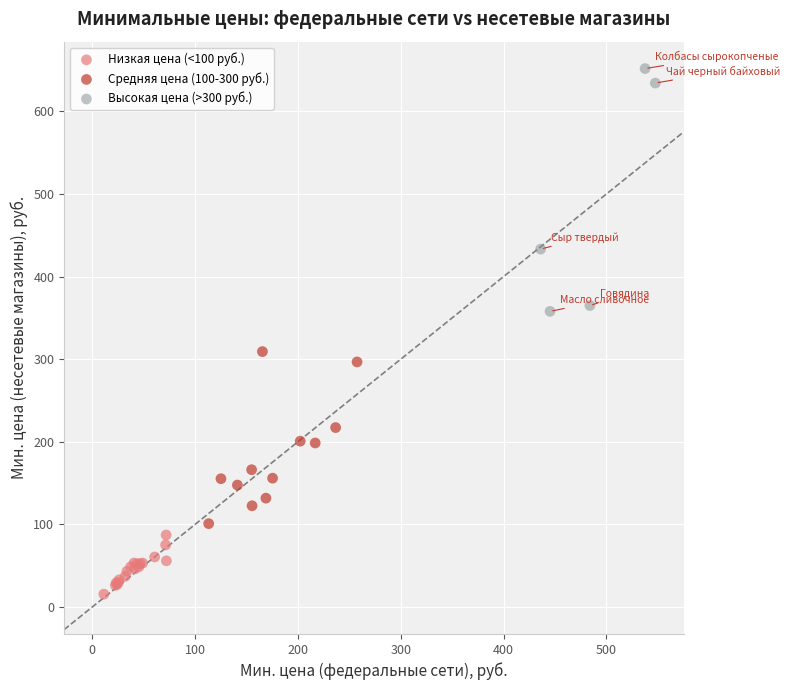

Which series reaches the maximum Y coordinate?

Высокая цена (>300 руб.)